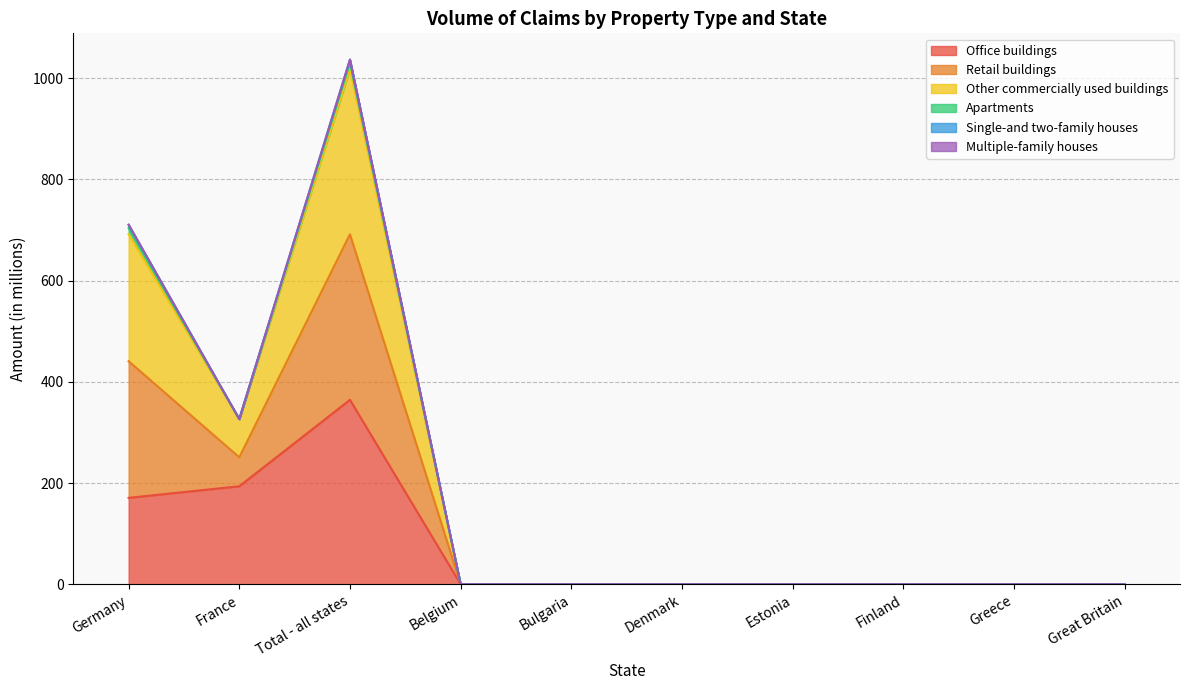

Is it true that Other commercially used buildings equals 0.0 at Bulgaria?

True